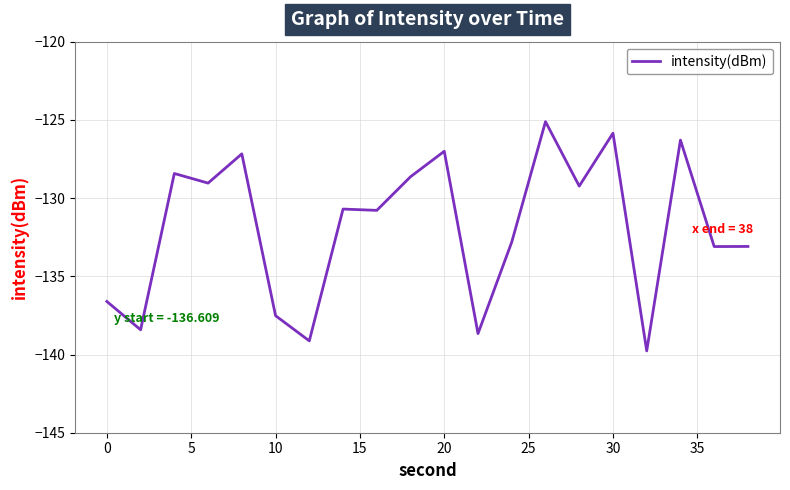

What is the difference between the maximum and minimum values?

14.7